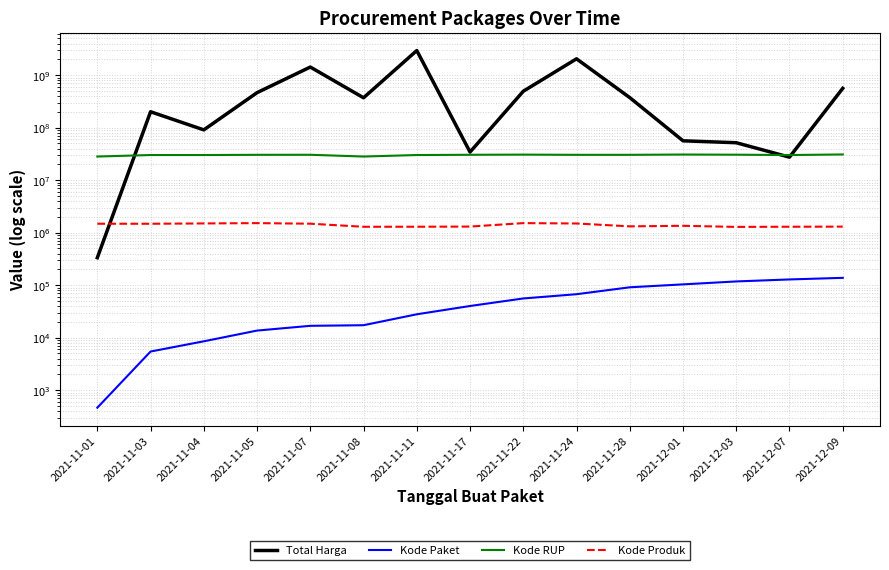

How many lines are shown in the chart?

4